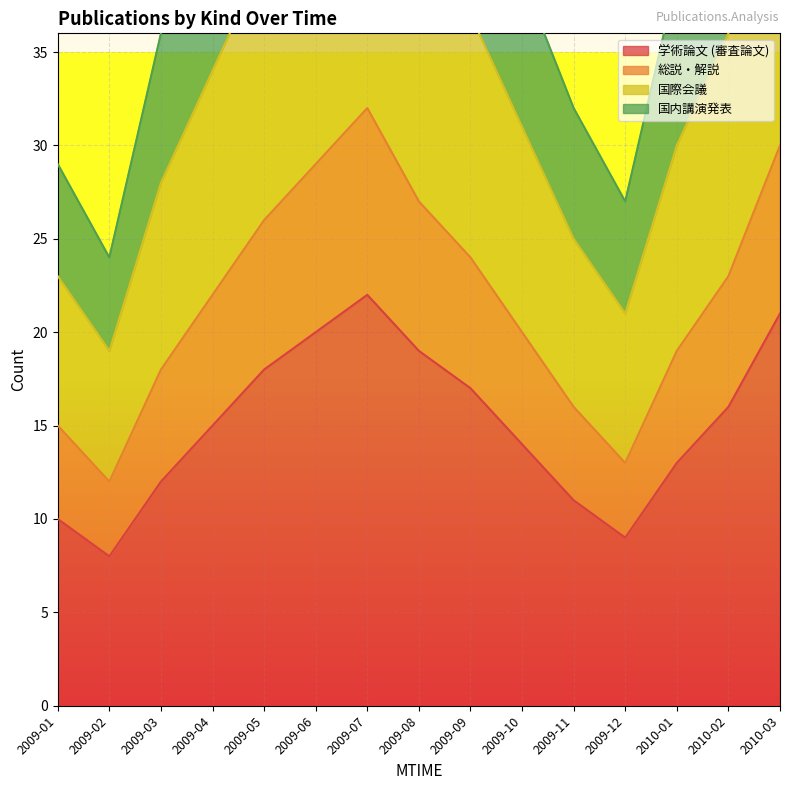

True or false: 国内講演発表 and 総説・解説 intersect in this chart.

False